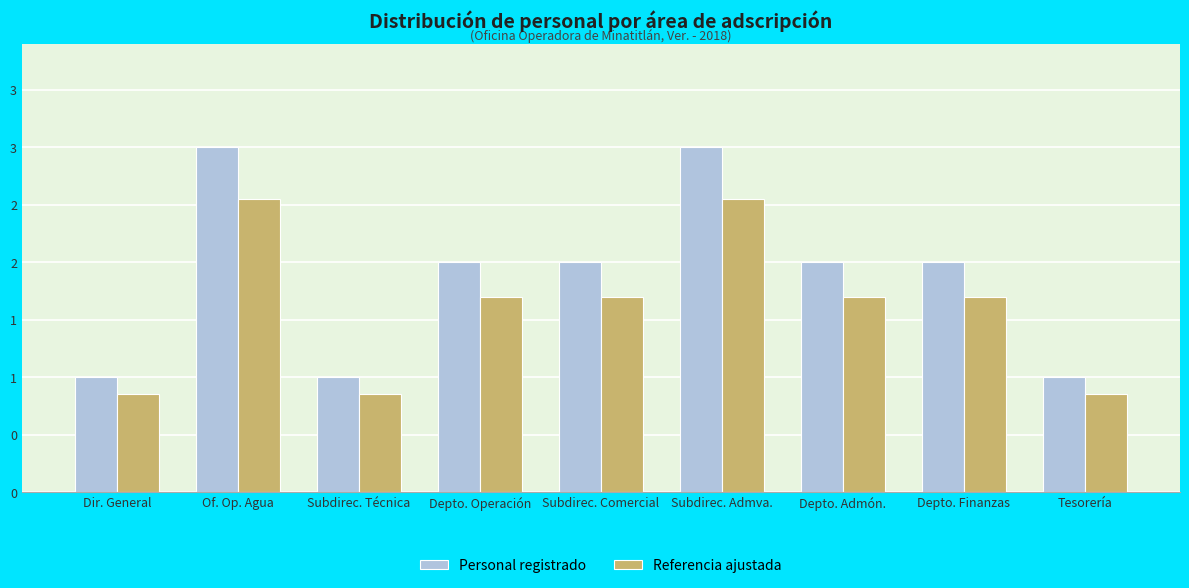

Which has a higher value, Depto. Finanzas or Depto. Admón.?

Depto. Finanzas